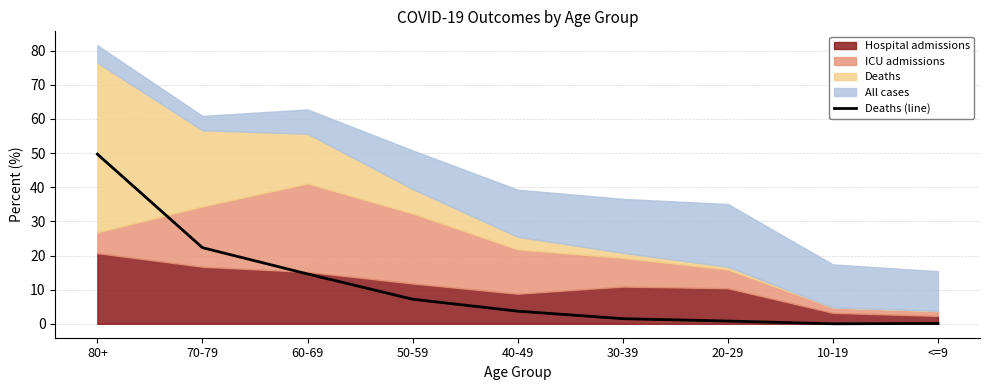

List the labels in order of value, largest first.

80+, 70-79, 60-69, 50-59, 40-49, 30-39, 20-29, <=9, 10-19